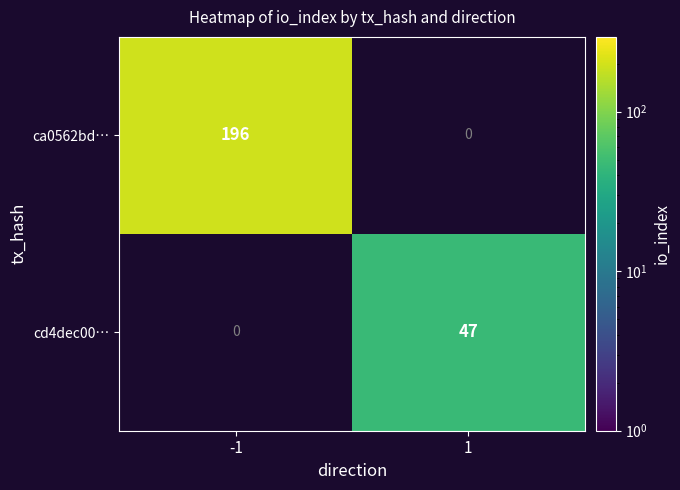

The value of cd4dec00… at 1 is 47. True or false?

True